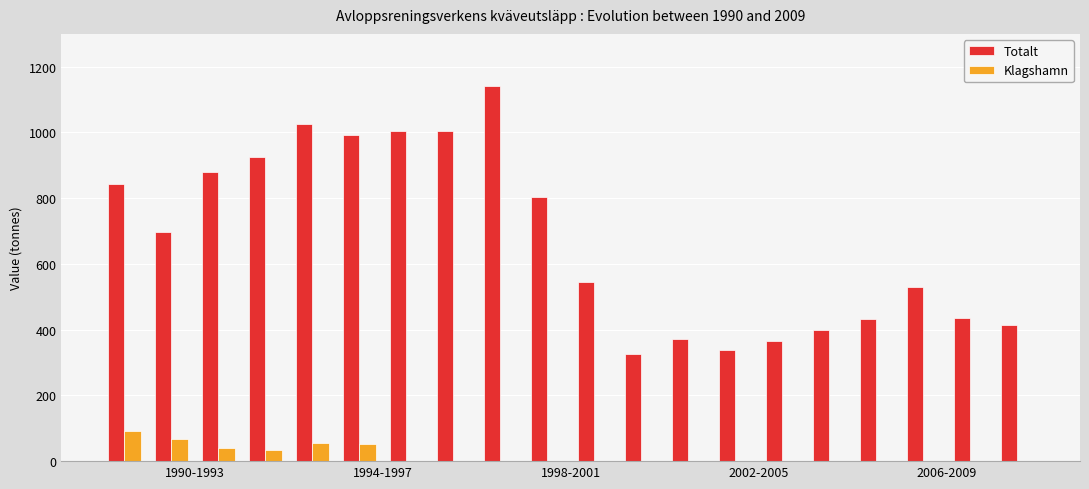

What is the sum of all Klagshamn values?

346